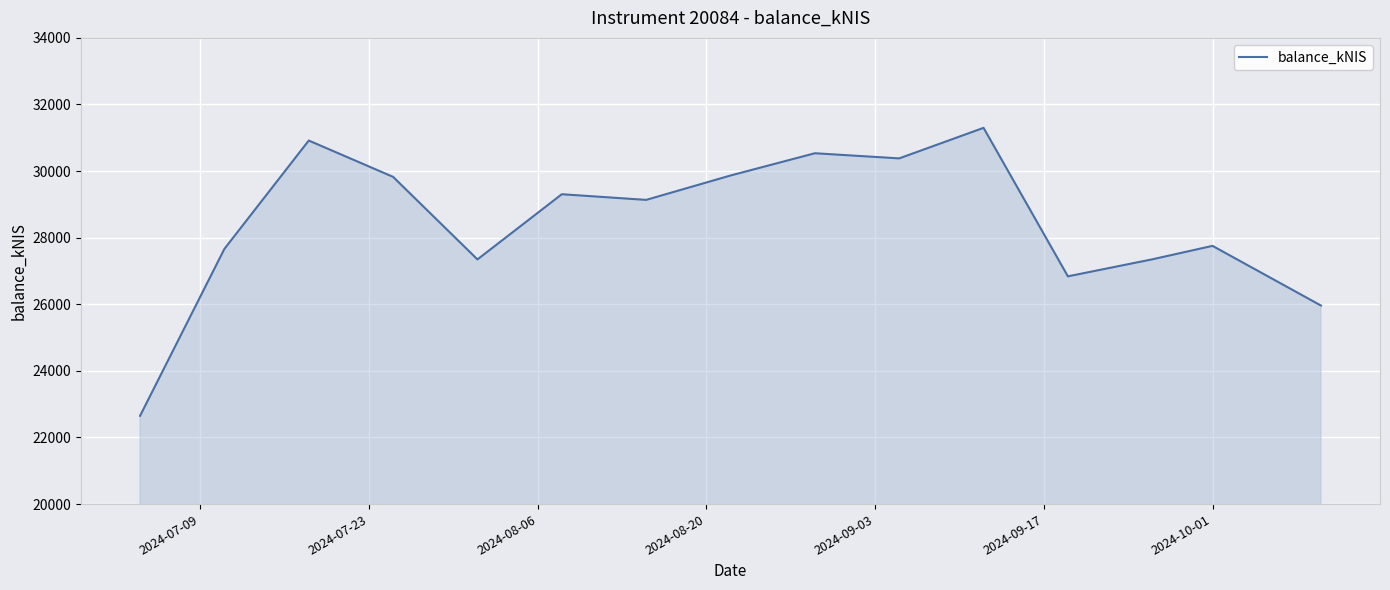

What is the difference between the maximum and minimum values?

8647.5